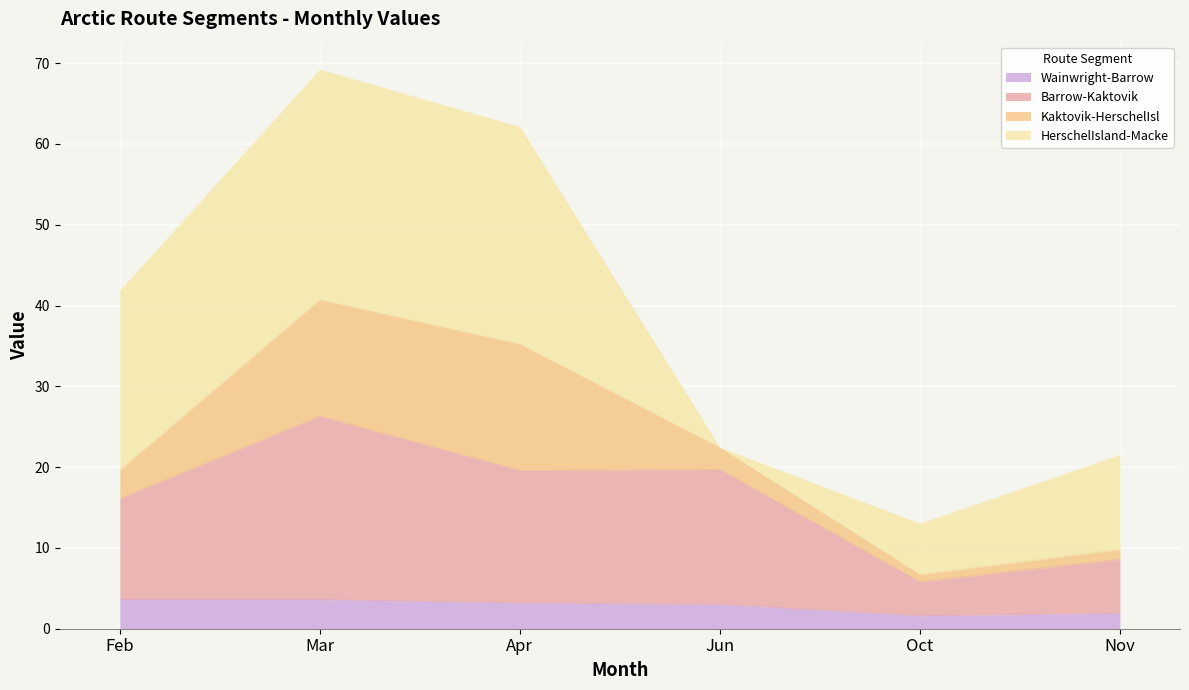

How many data points in Wainwright-Barrow are less than 3?

2